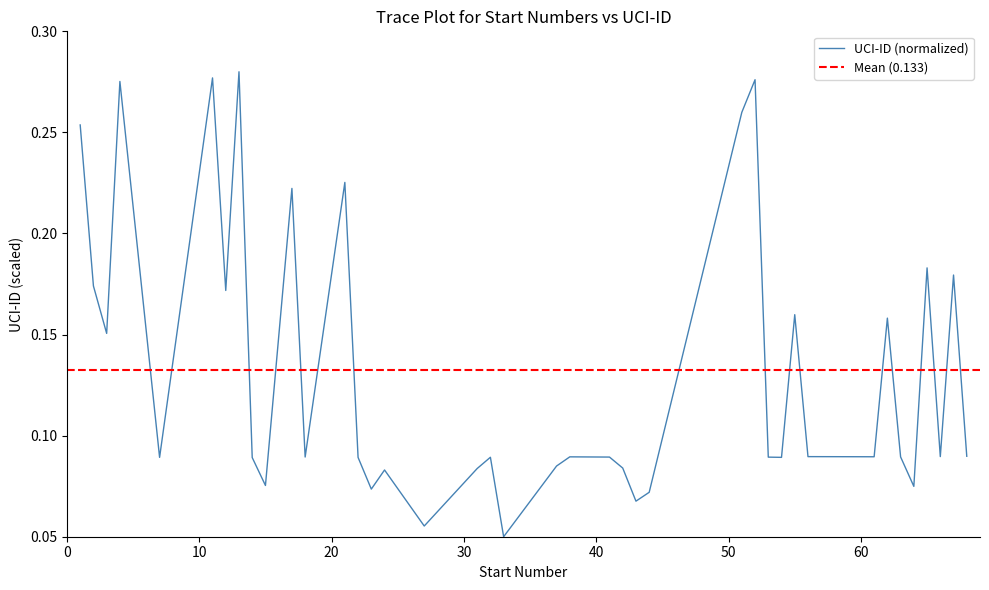

Where is the data nearest to the value 0?

33